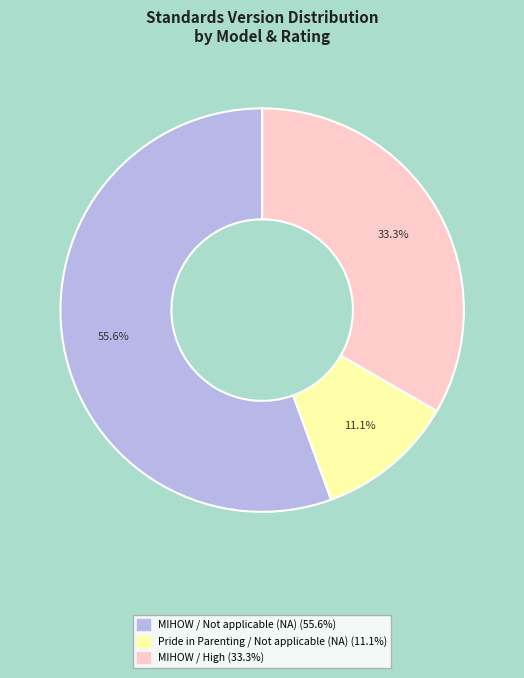

Is there any slice that represents more than half of the pie?

Yes